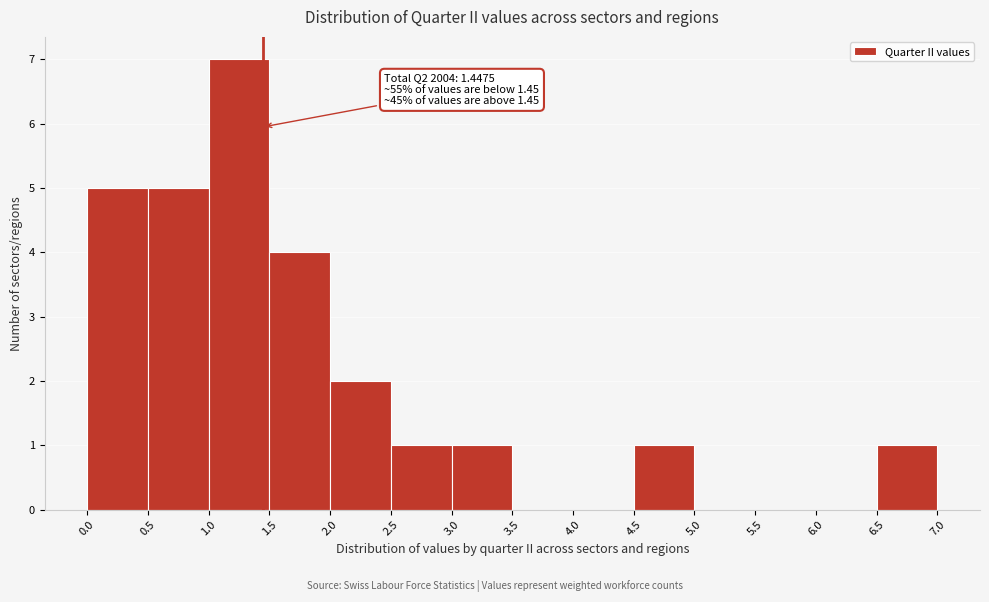

Over which range of the x-axis is the bar tallest?

1.0 to 1.5